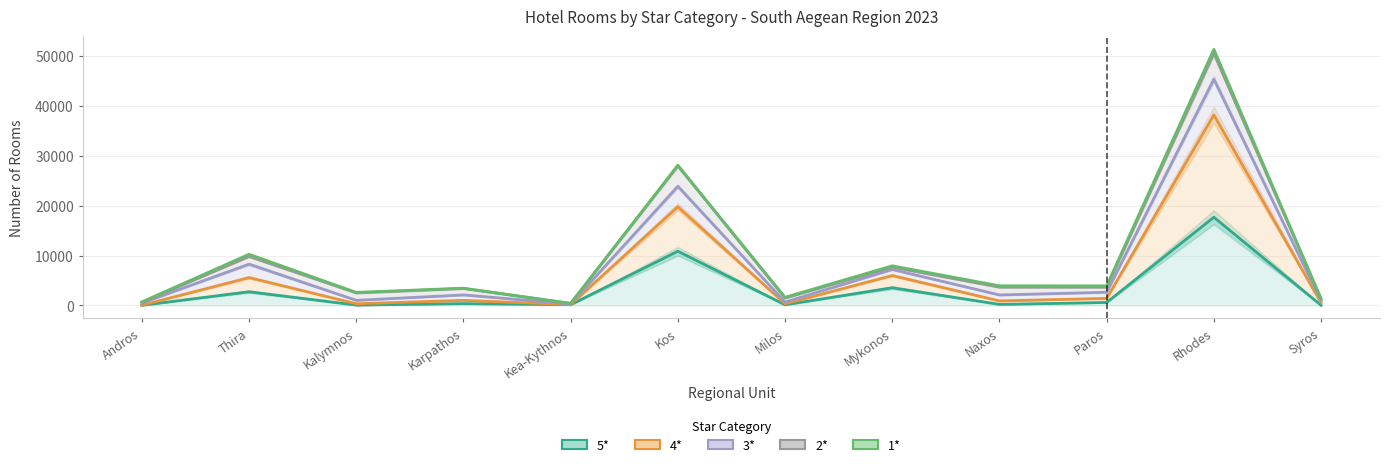

What is the value of the 2* point at the 5th from the left?

395